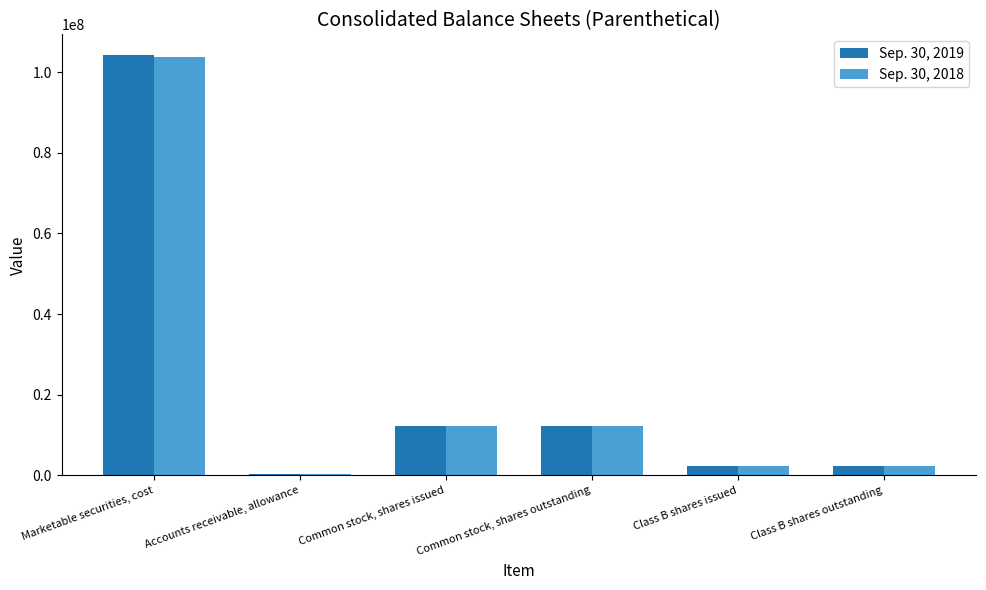

What is the spread (max minus min) of values at Class B shares issued?

20000